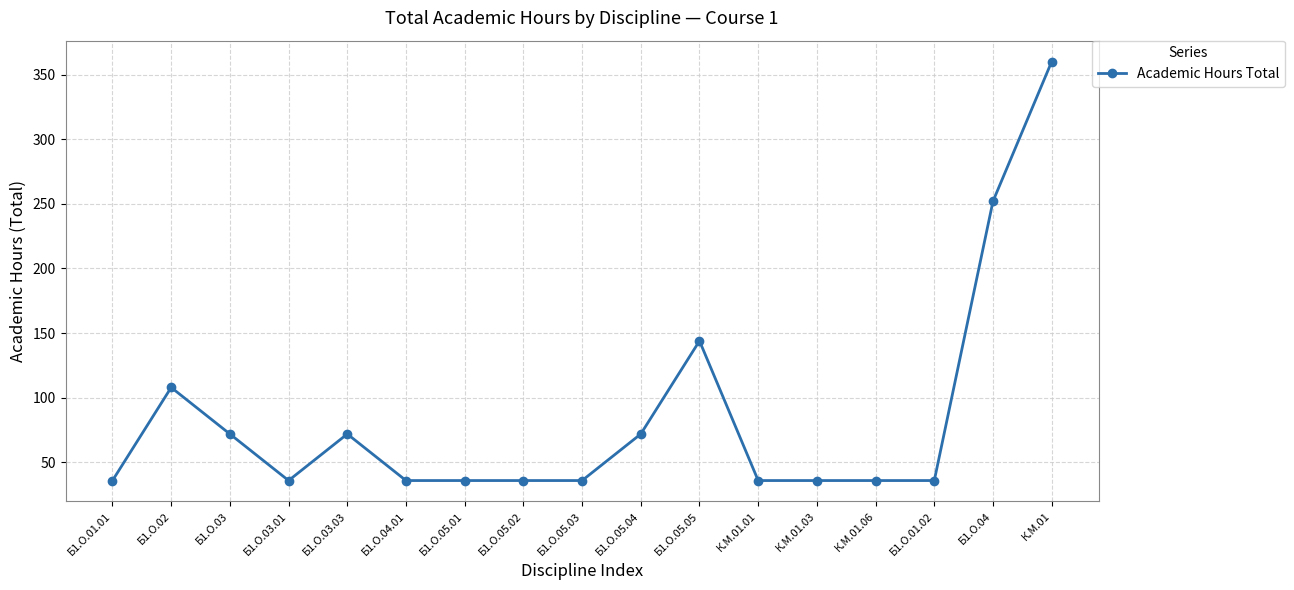

How many distinct data groups are displayed?

1